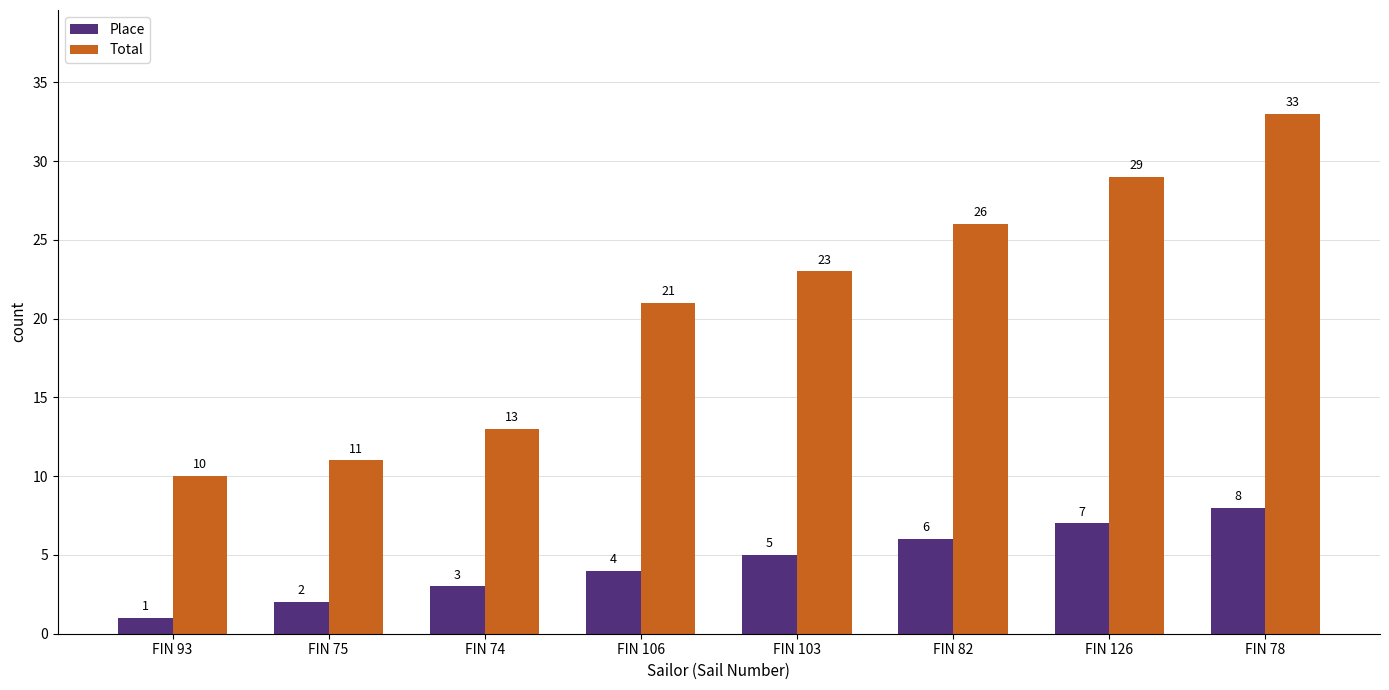

What is the label of the 7th bar from the right?

FIN 75